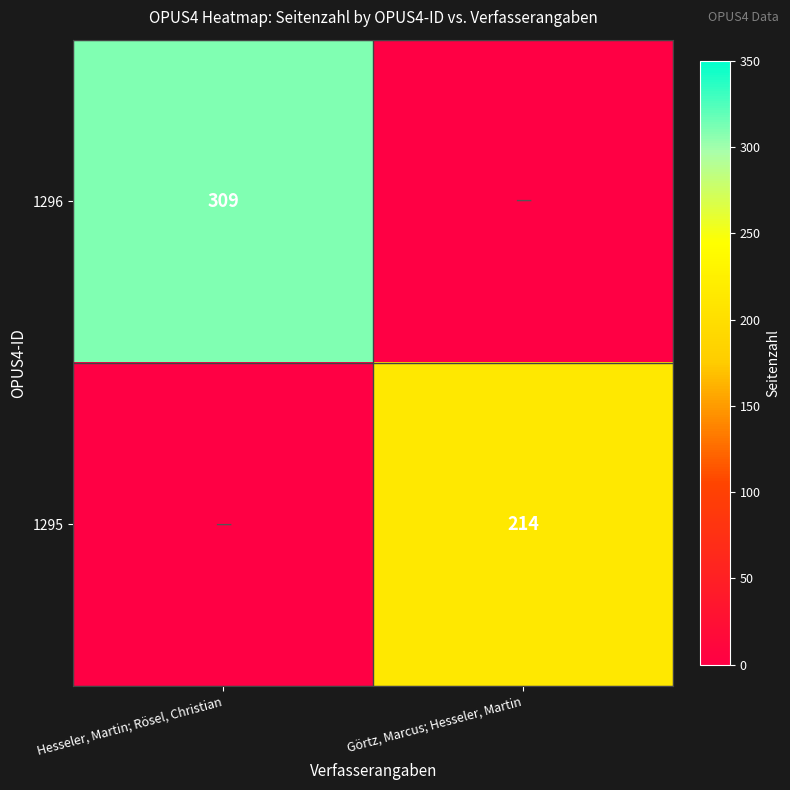

True or false: 1296 has a value of 481 at Hesseler, Martin; Rösel, Christian.

False